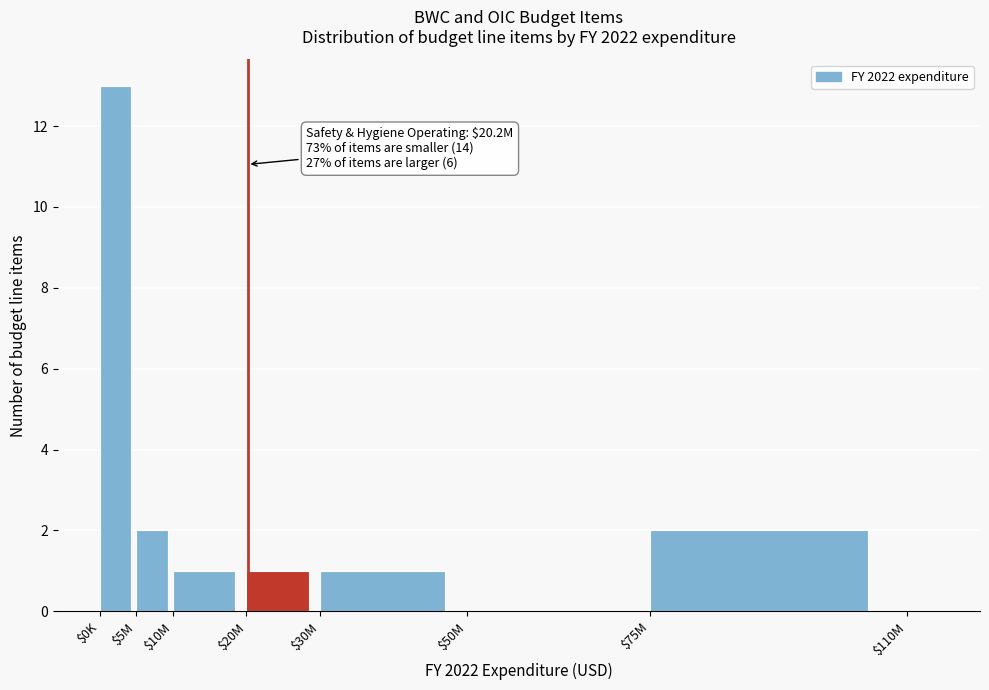

Is it true that the value at $50M is -9?

False